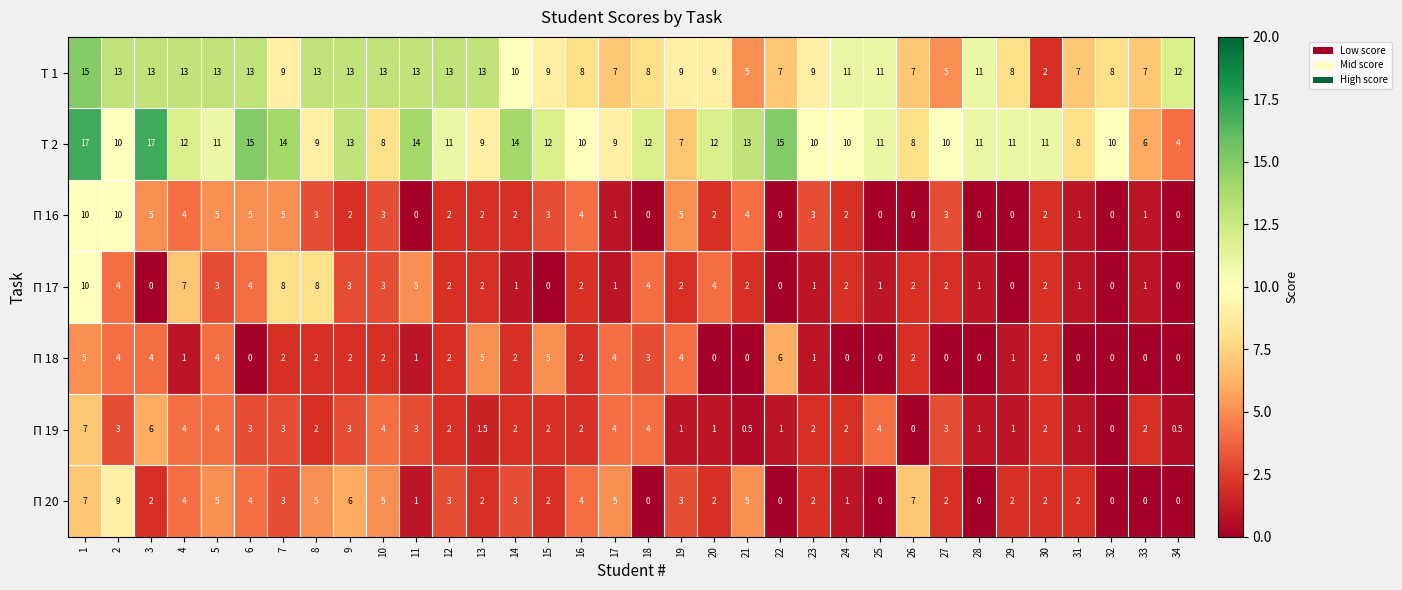

How many П 20 values are between 1 and 5?

23